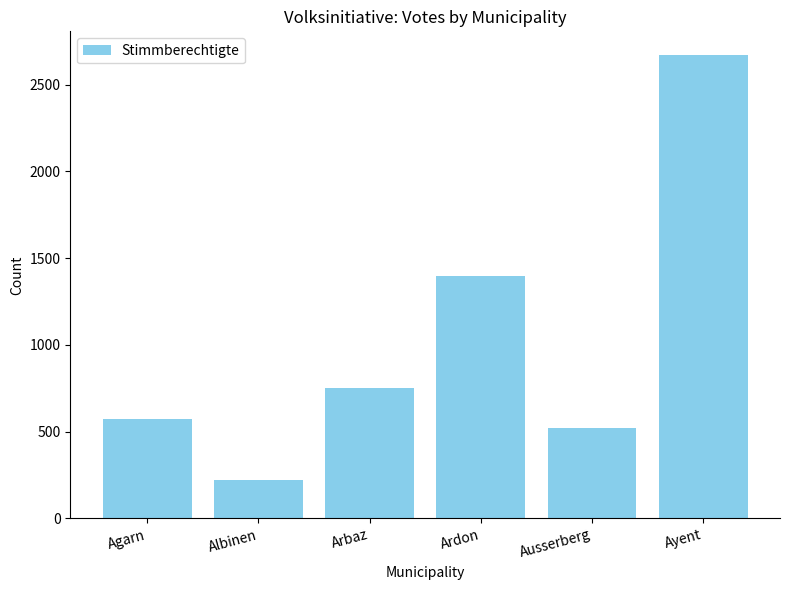

Count the number of categories in the chart.

6